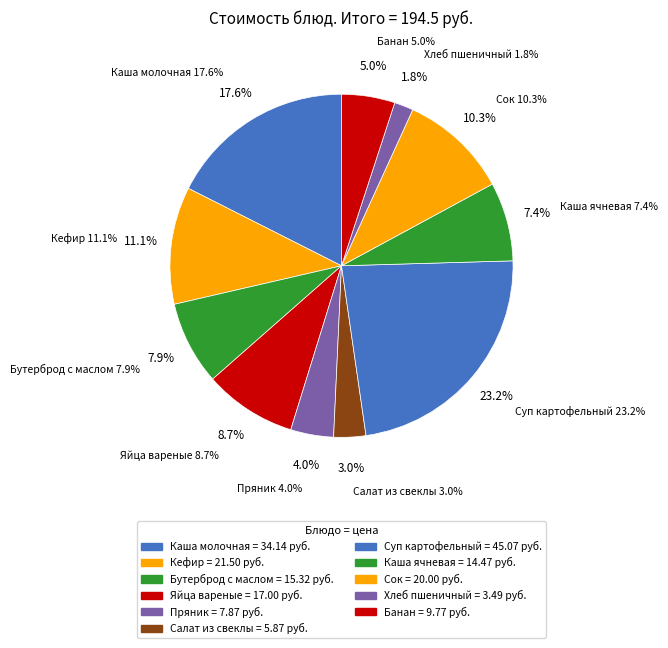

To the nearest percent, what is the difference between the largest and smallest slice percentages?

21%